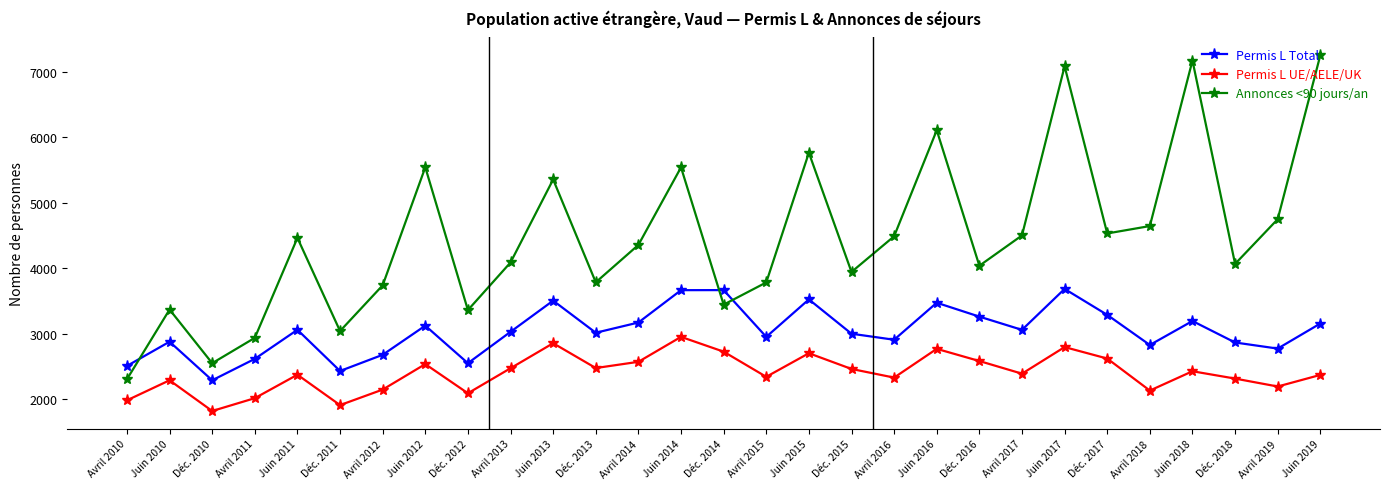

What is the highest value of the Permis L Total series?

3686